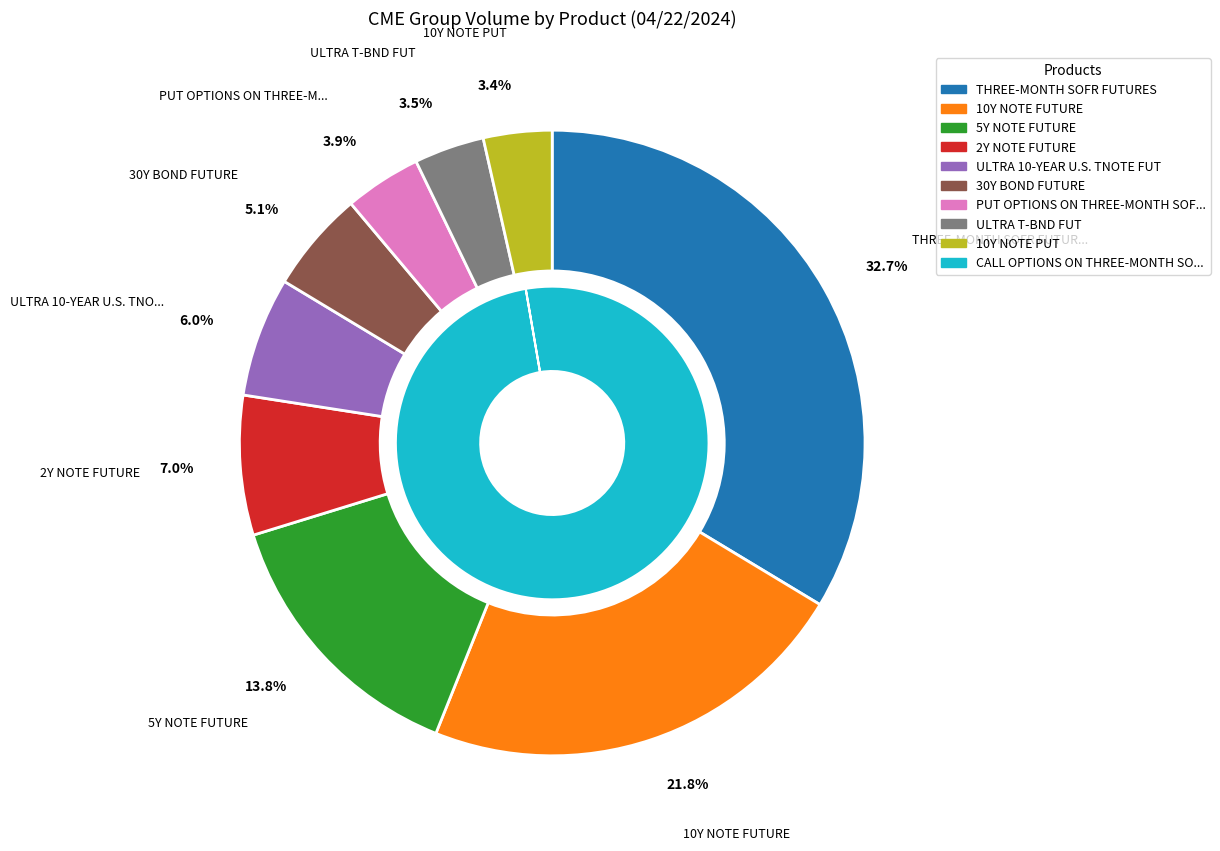

Is the sum of 2Y NOTE FUTURE and ULTRA 10-YEAR U.S. TNOTE FUT greater than half?

No